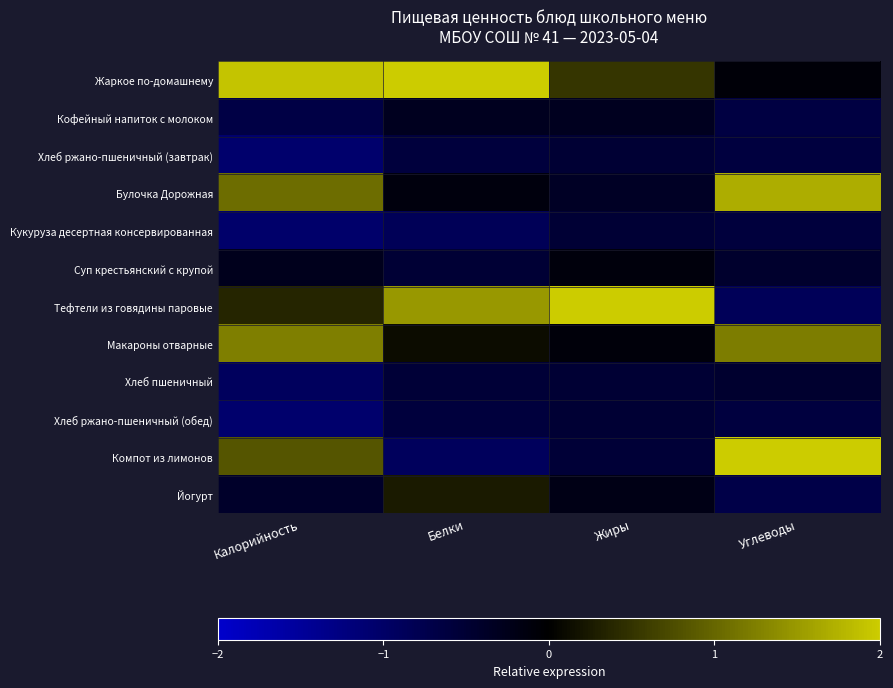

Reading left to right, what are all the values shown in this chart?

Жаркое по-домашнему: Калорийность=1.9	Белки=2.0	Жиры=0.5	Углеводы=-0.1
Кофейный напиток с молоком: Калорийность=-0.7	Белки=-0.3	Жиры=-0.3	Углеводы=-0.7
Хлеб ржано-пшеничный (завтрак): Калорийность=-1.1	Белки=-0.6	Жиры=-0.5	Углеводы=-0.6
Булочка Дорожная: Калорийность=1.1	Белки=-0.1	Жиры=-0.4	Углеводы=1.7
Кукуруза десертная консервированная: Калорийность=-1.0	Белки=-0.8	Жиры=-0.5	Углеводы=-0.6
Суп крестьянский с крупой: Калорийность=-0.3	Белки=-0.5	Жиры=-0.1	Углеводы=-0.4
Тефтели из говядины паровые: Калорийность=0.4	Белки=1.5	Жиры=2.0	Углеводы=-0.9
Макароны отварные: Калорийность=1.2	Белки=0.1	Жиры=-0.1	Углеводы=1.2
Хлеб пшеничный: Калорийность=-0.9	Белки=-0.5	Жиры=-0.5	Углеводы=-0.5
Хлеб ржано-пшеничный (обед): Калорийность=-1.1	Белки=-0.6	Жиры=-0.5	Углеводы=-0.6
Компот из лимонов: Калорийность=0.8	Белки=-0.9	Жиры=-0.5	Углеводы=2.0
Йогурт: Калорийность=-0.4	Белки=0.3	Жиры=-0.2	Углеводы=-0.7